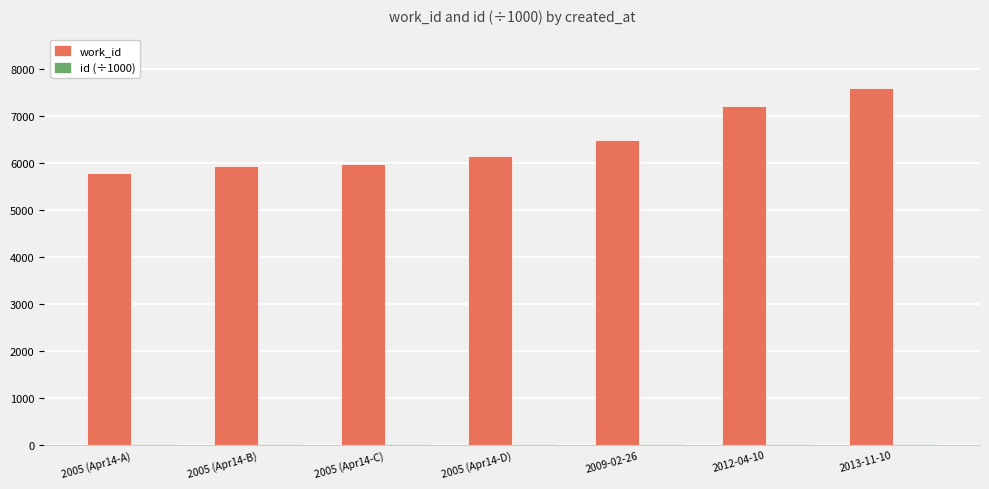

The value of work_id at 2012-04-10 is 7212.0. True or false?

True